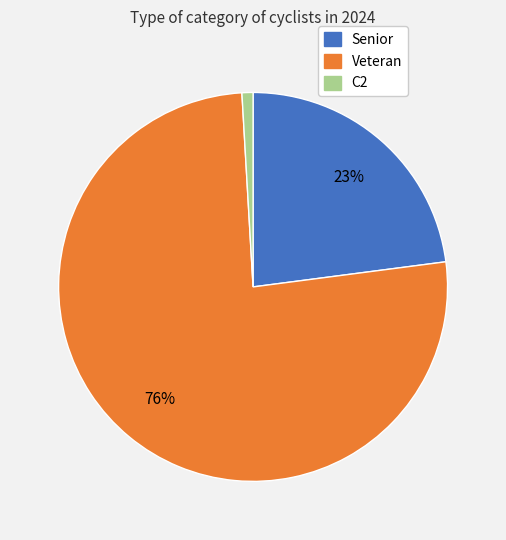

Approximately how many times larger is the value at Veteran compared to Senior?

3.3